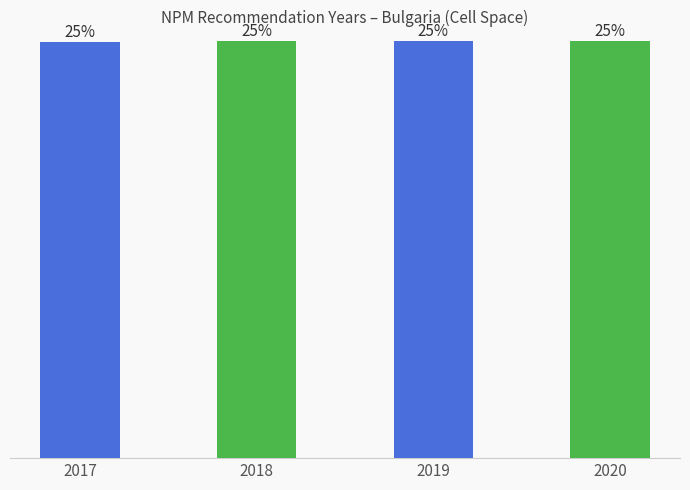

Are the bars grouped side by side (vs. stacked)?

No